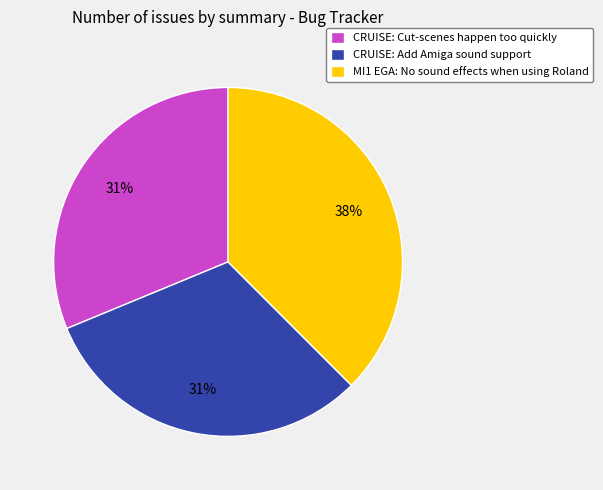

Is the sum of CRUISE: Cut-scenes happen too quickly and CRUISE: Add Amiga sound support greater than half?

Yes